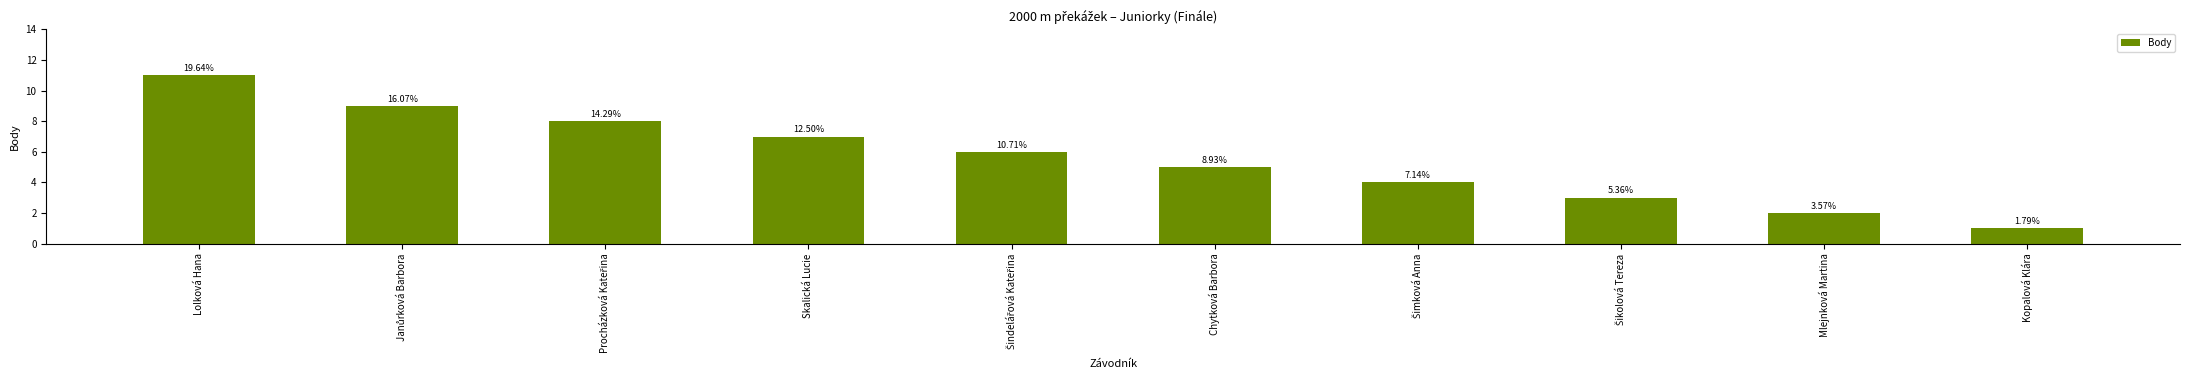

What is the sum of the values at Šimková Anna and Procházková Kateřina?

12